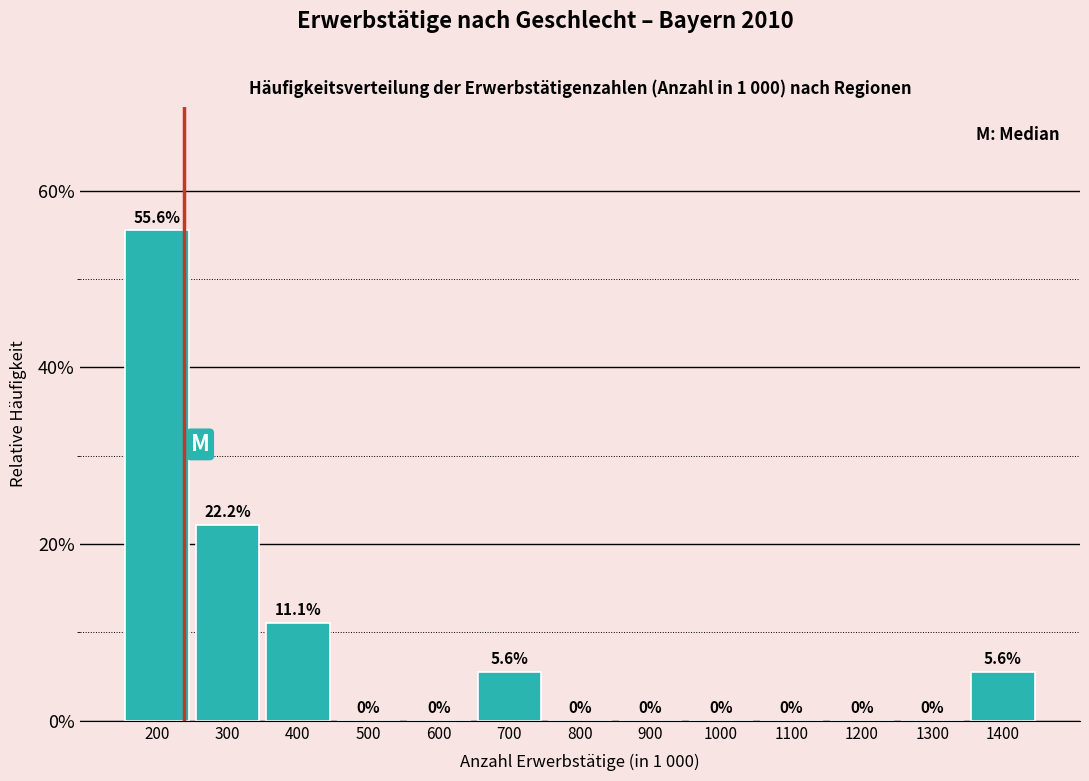

Reading left to right, list every bar in this chart as the range it spans on the x-axis followed by its height.

150 to 250: 55.6
250 to 350: 22.2
350 to 450: 11.1
450 to 550: 0.0
550 to 650: 0.0
650 to 750: 5.6
750 to 850: 0.0
850 to 950: 0.0
950 to 1050: 0.0
1050 to 1150: 0.0
1150 to 1250: 0.0
1250 to 1350: 0.0
1350 to 1450: 5.6